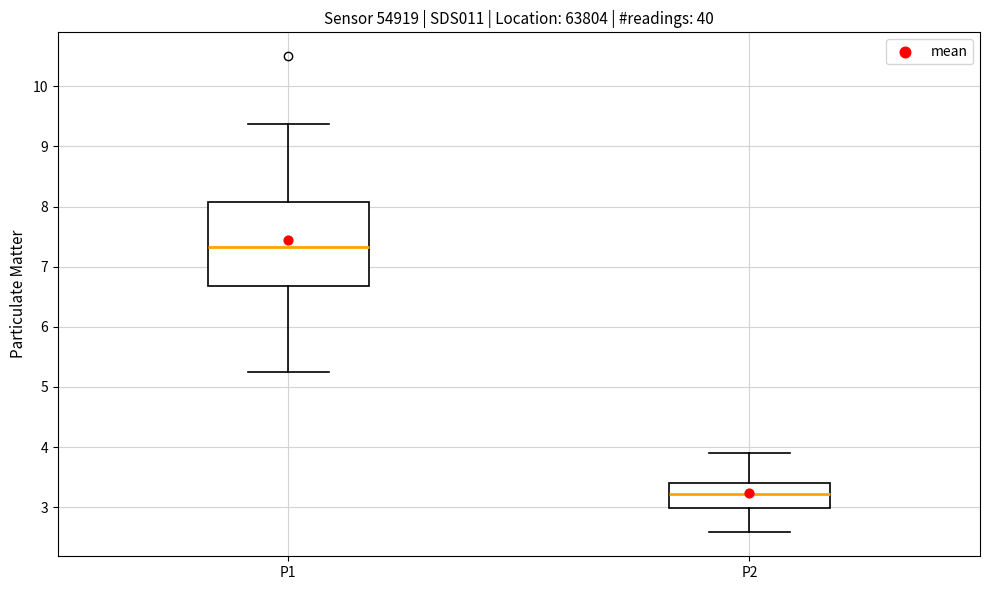

Reading left to right, transcribe this box plot: for each box, give where its median line is, the range the box spans, and where its two whiskers end, as read against the y-axis. The values are not printed on the chart, so give them approximately, as read against the axis.

P1: median 7.3, box 6.7 to 8.1, whiskers 5.3 to 9.4
P2: median 3.2, box 3.0 to 3.4, whiskers 2.6 to 3.9